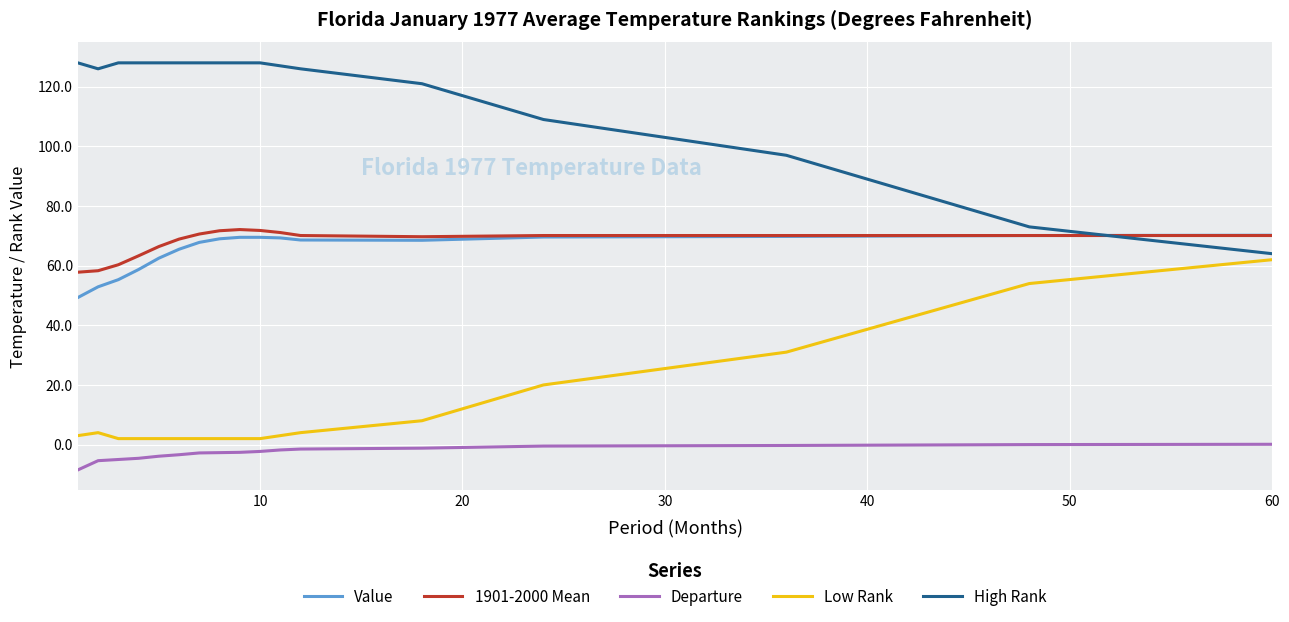

Which series has the largest total across all categories?

High Rank